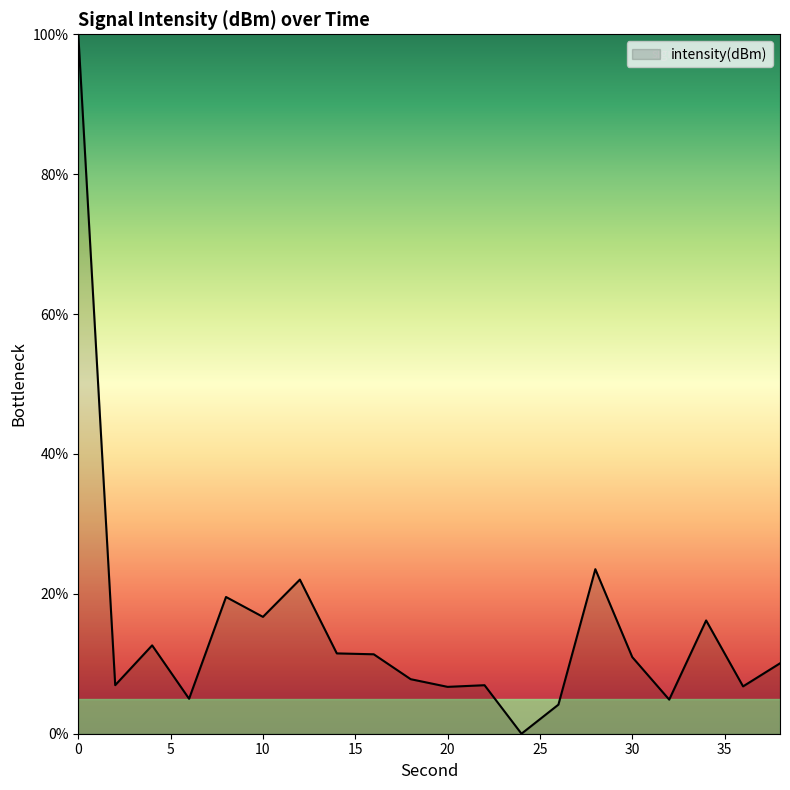

What is the greatest value displayed?

100.0